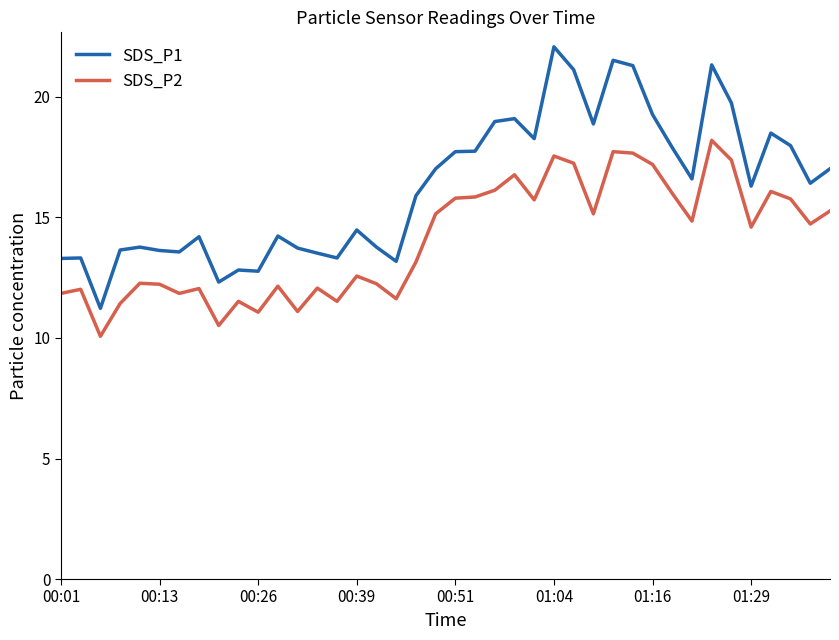

True or false: SDS_P1 and SDS_P2 intersect in this chart.

False